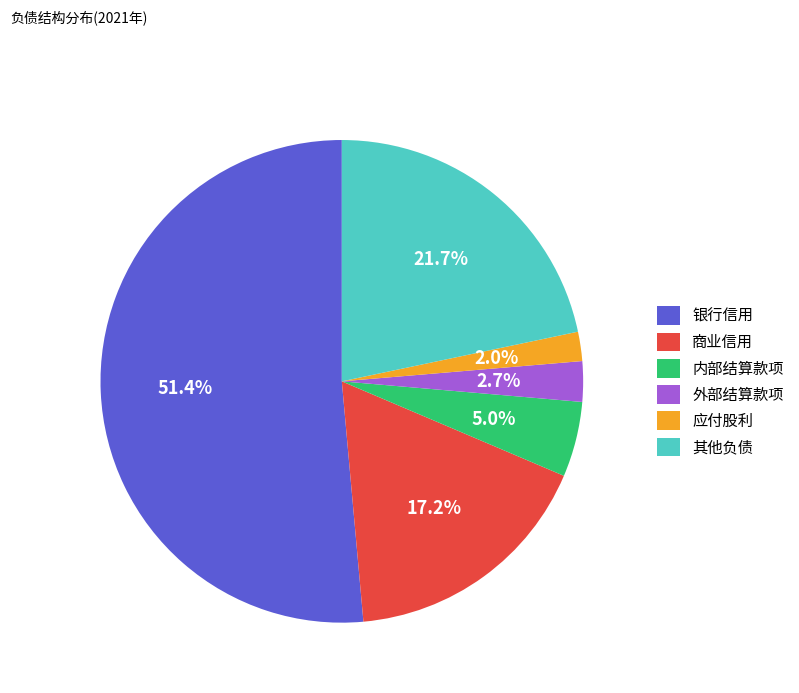

To the nearest percent, what portion does 商业信用 represent?

17%